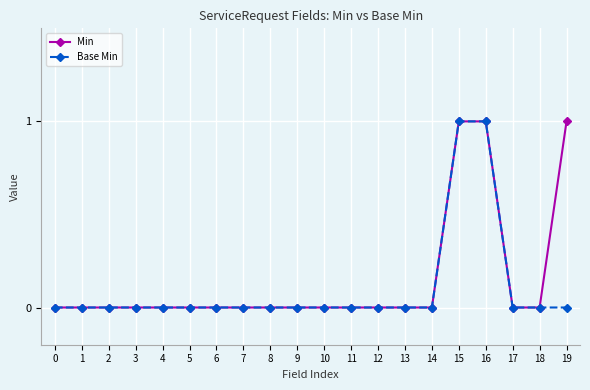

What is the difference between the maximum and minimum values in the Base Min series?

1